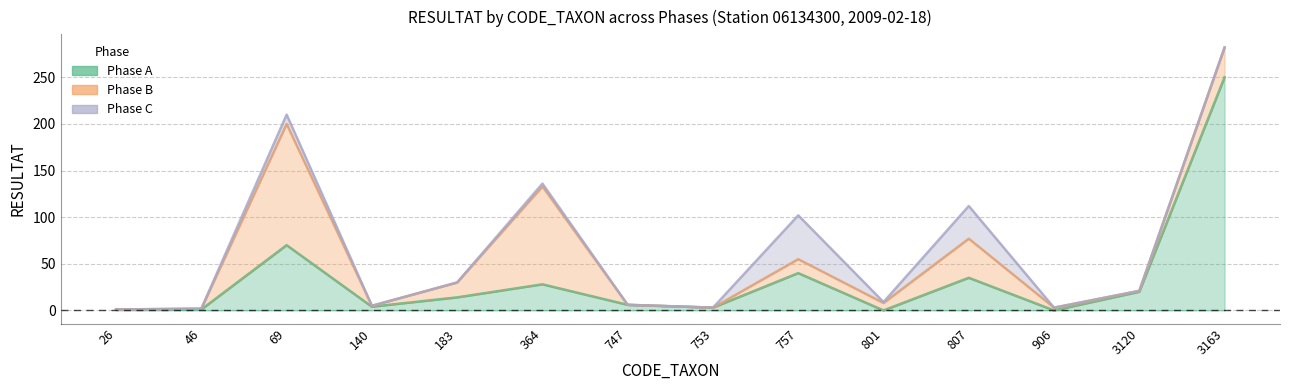

Between 801 and 183, which is larger?

183